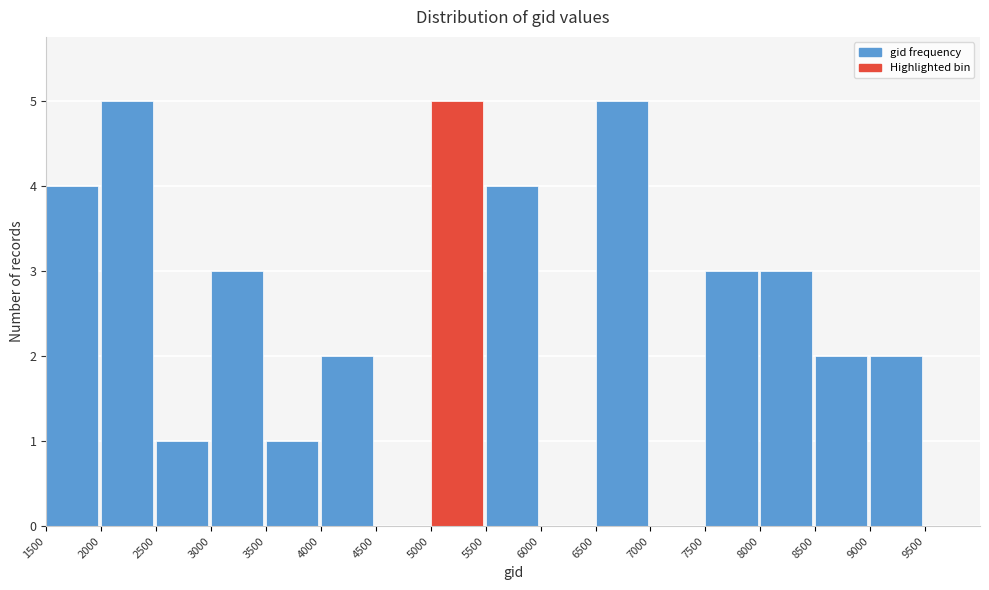

Reading left to right, list every bar in this chart as the range it spans on the x-axis followed by its height. The values are not printed on the chart, so give them approximately, as read against the axis.

1500 to 2000: 4
2000 to 2500: 5
2500 to 3000: 1
3000 to 3500: 3
3500 to 4000: 1
4000 to 4500: 2
4500 to 5000: 0
5000 to 5500: 5
5500 to 6000: 4
6000 to 6500: 0
6500 to 7000: 5
7000 to 7500: 0
7500 to 8000: 3
8000 to 8500: 3
8500 to 9000: 2
9000 to 9500: 2
9500 to 10000: 0